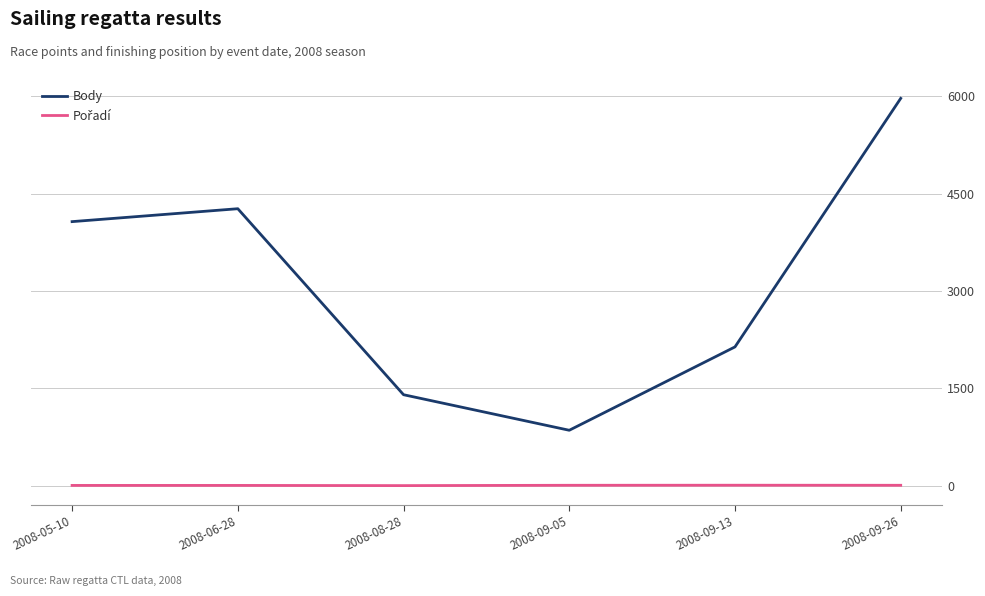

What is the difference between the maximum and minimum values in the Body series?

5116